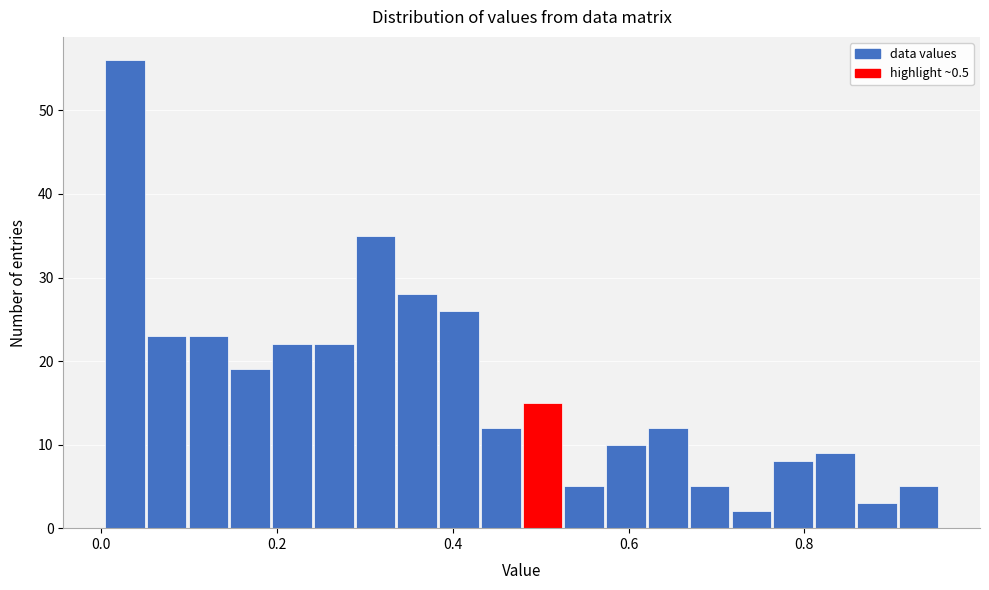

Read against the x-axis, roughly where is the centre of the tallest bar?

0.02